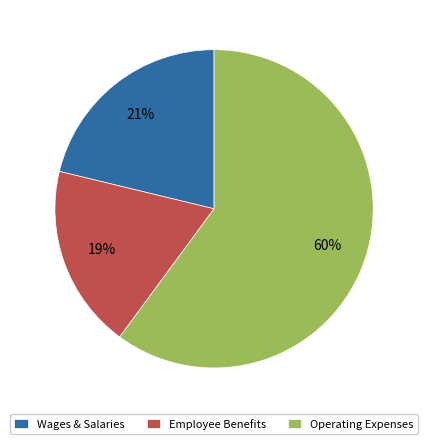

What percentage is the Employee Benefits slice, to the nearest percent?

19%